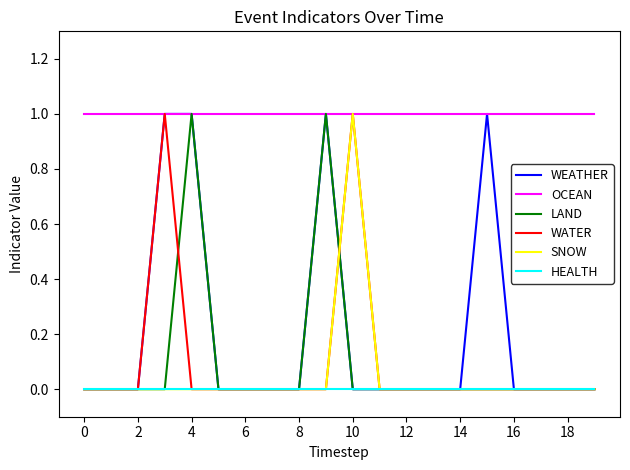

Which series has the largest total across all categories?

OCEAN